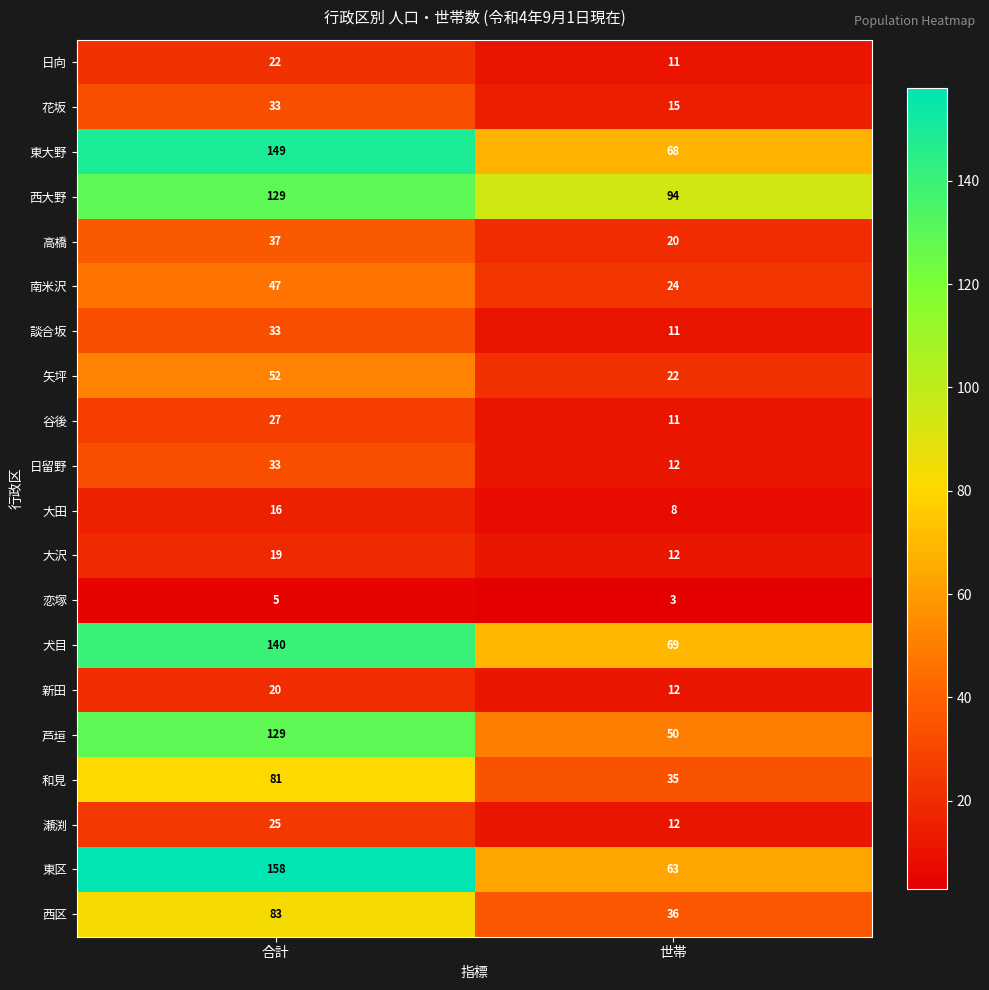

Which series changed the most between 合計 and 世帯?

東区